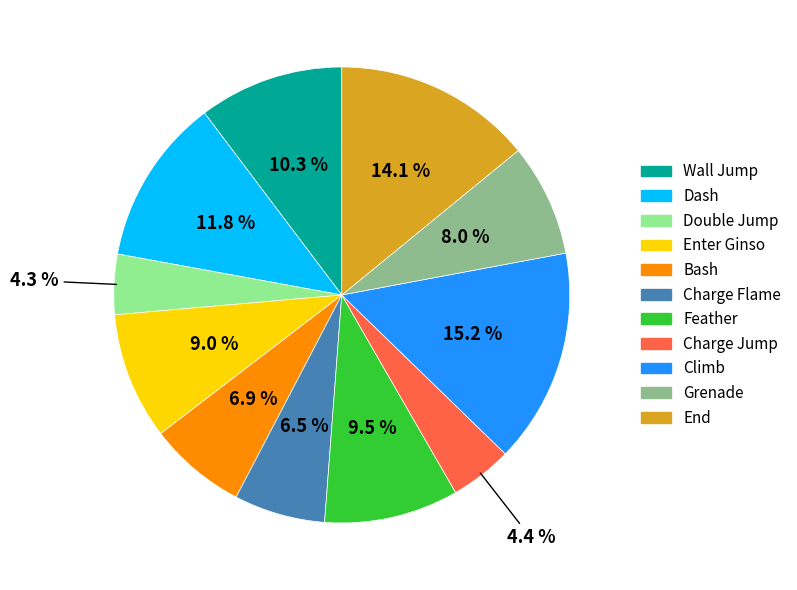

What is the total percentage of Wall Jump and Climb?

25.5%